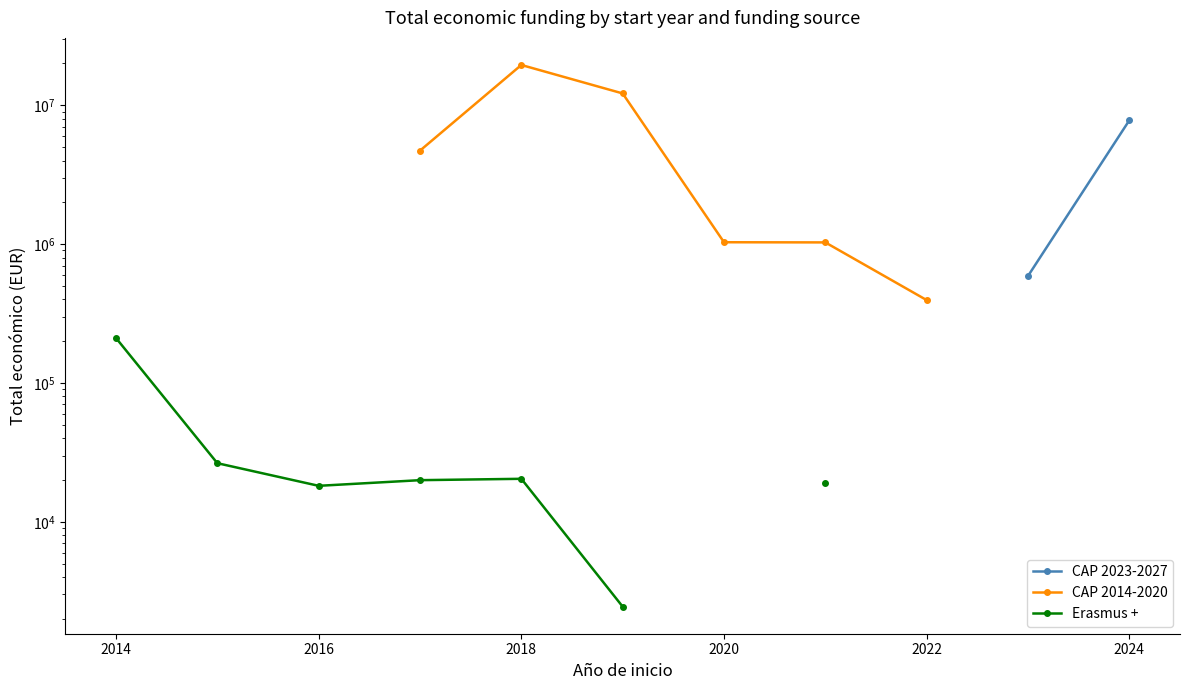

Count the number of categories in the chart.

11